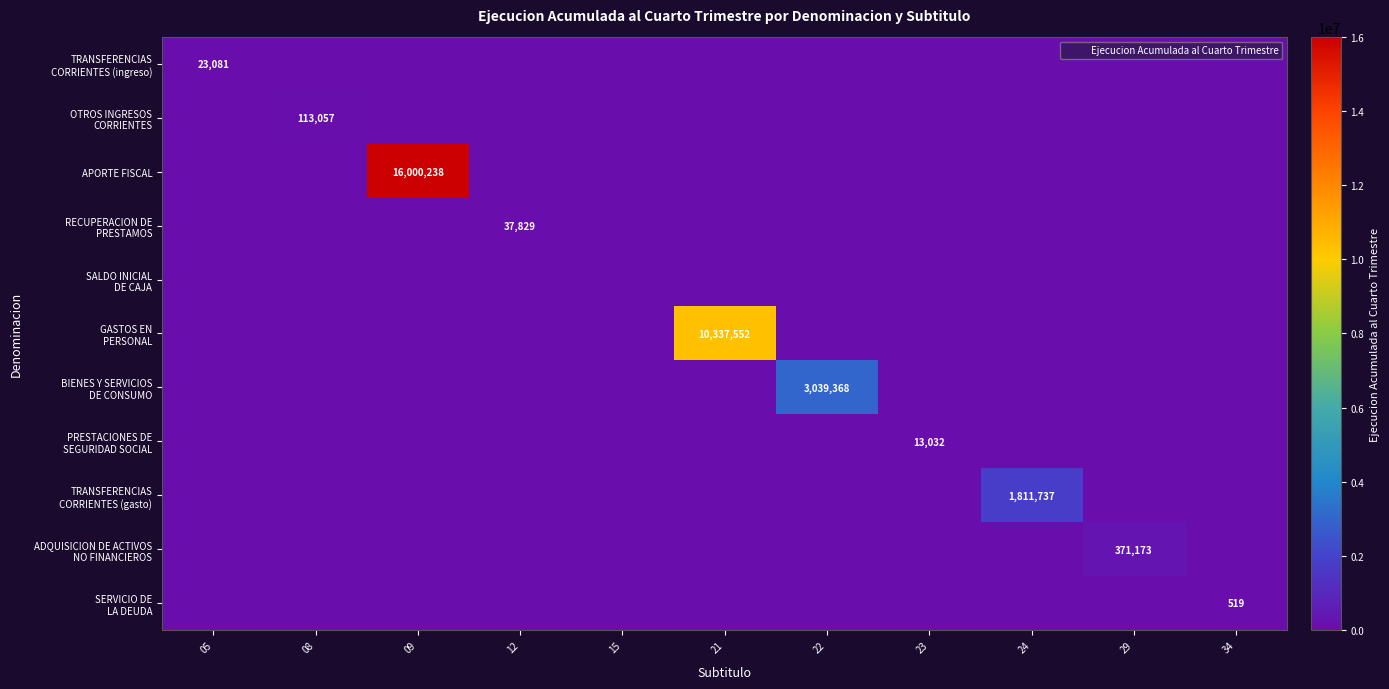

What is the average value of the TRANSFERENCIAS CORRIENTES (ingreso) series?

2098